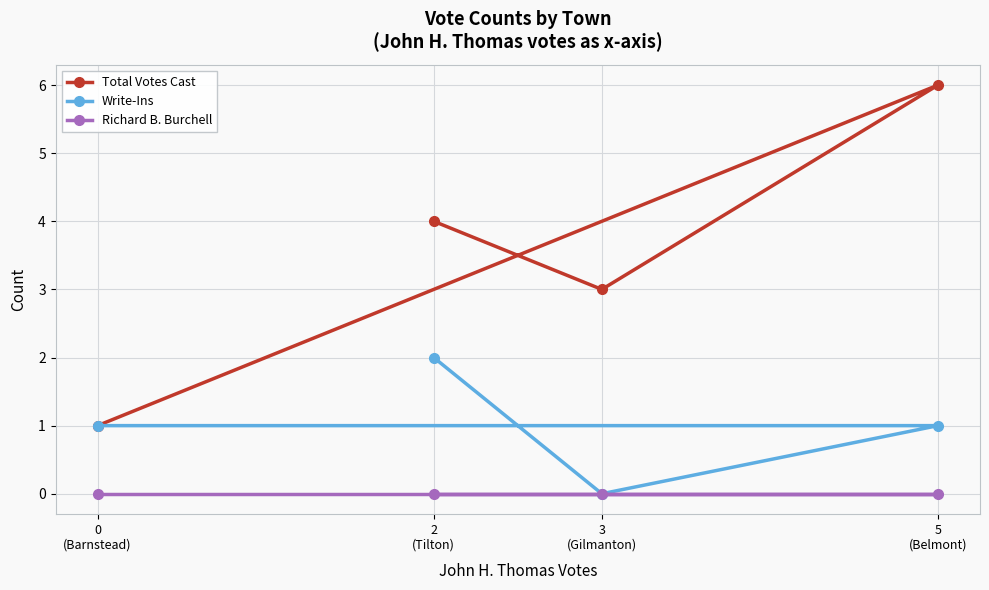

At how many categories does at least one series exceed 5?

1